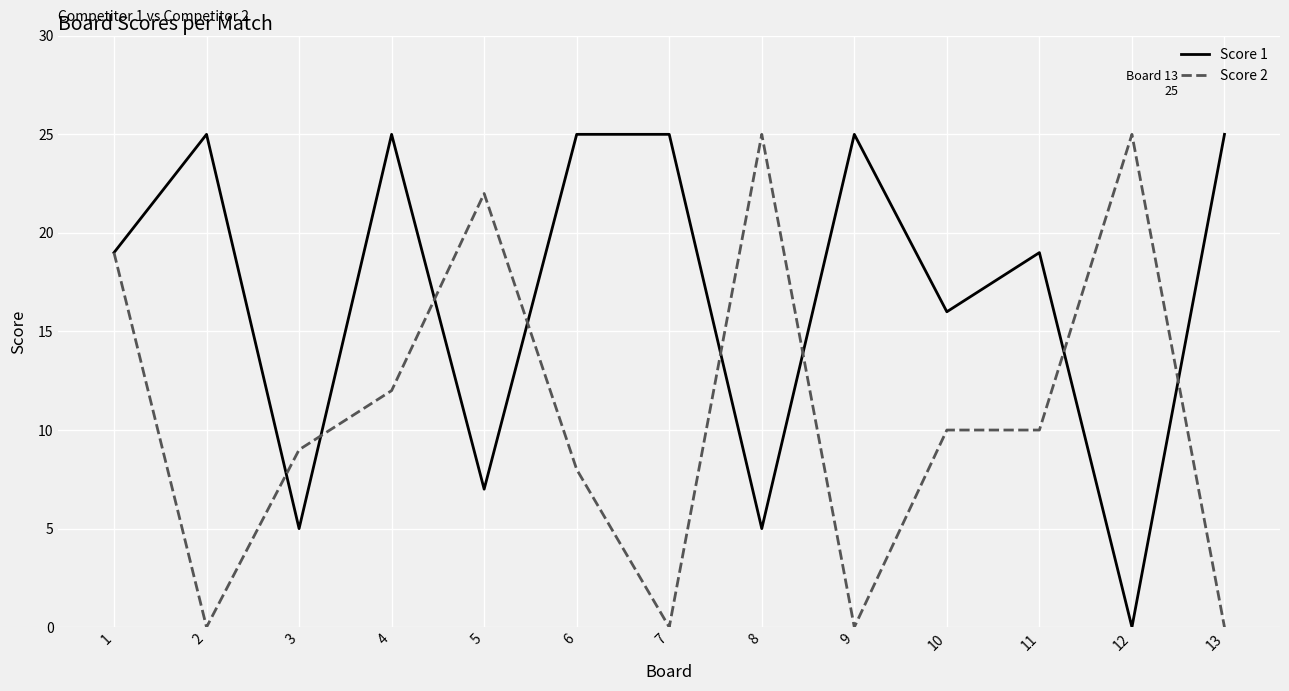

Rank the series at 6 from lowest to highest value.

Score 2, Score 1